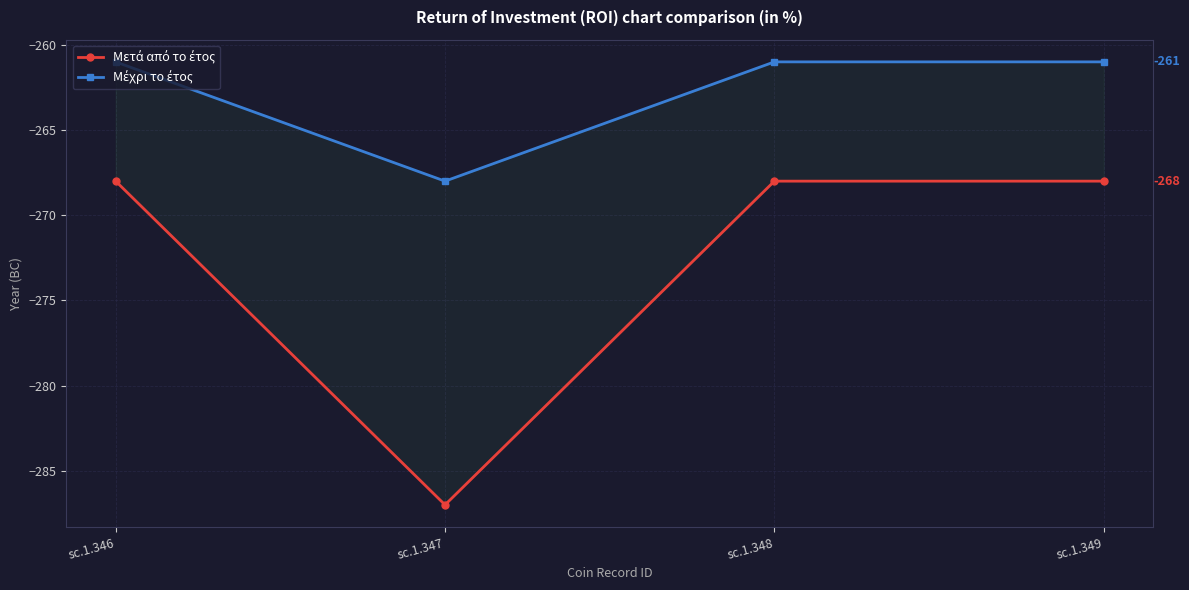

Which category has the highest value in the Μέχρι το έτος series?

sc.1.346